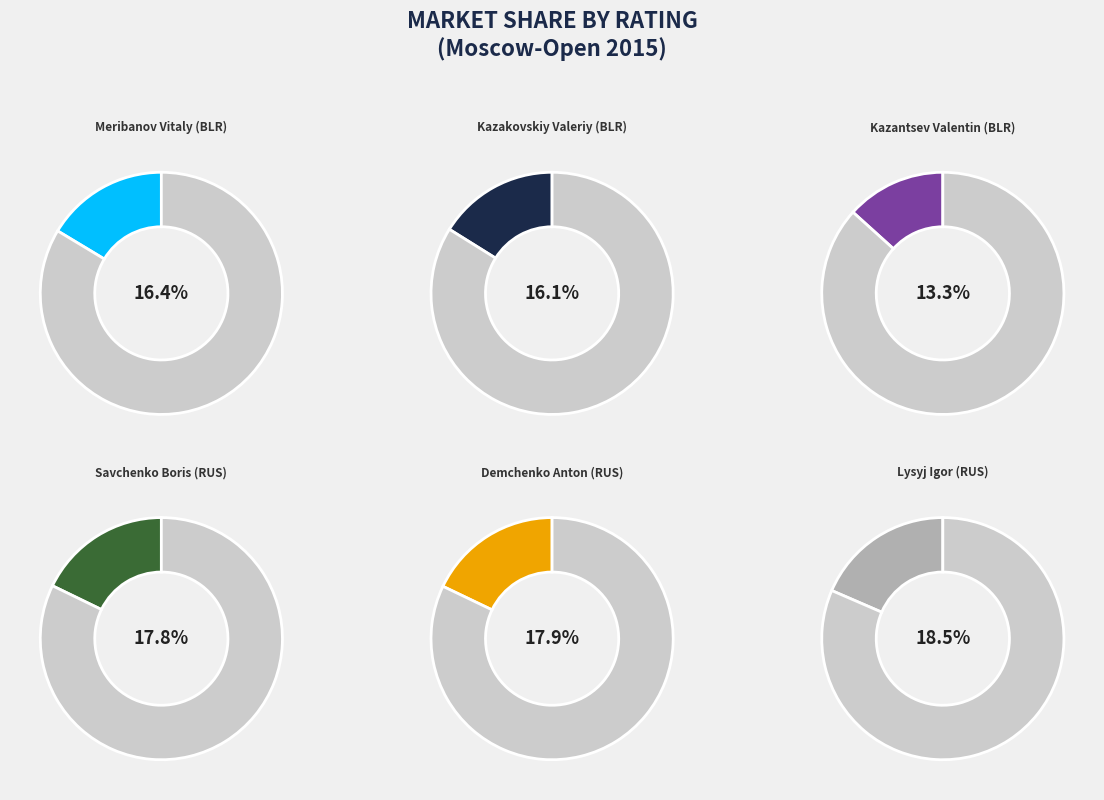

Rank the categories by value from highest to lowest.

Lysyj Igor (RUS), Demchenko Anton (RUS), Savchenko Boris (RUS), Meribanov Vitaly (BLR), Kazakovskiy Valeriy (BLR), Kazantsev Valentin (BLR)